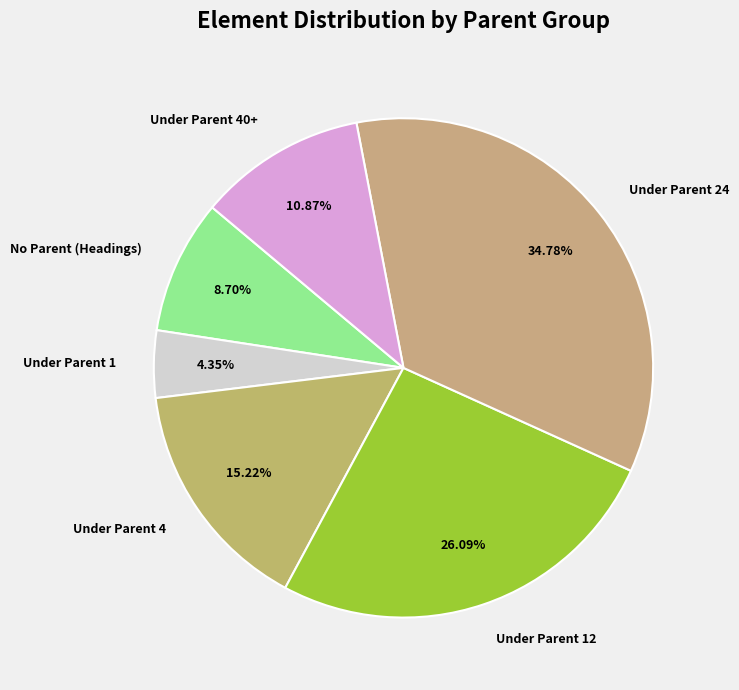

Combined, do Under Parent 12 and No Parent (Headings) account for over 50%?

No